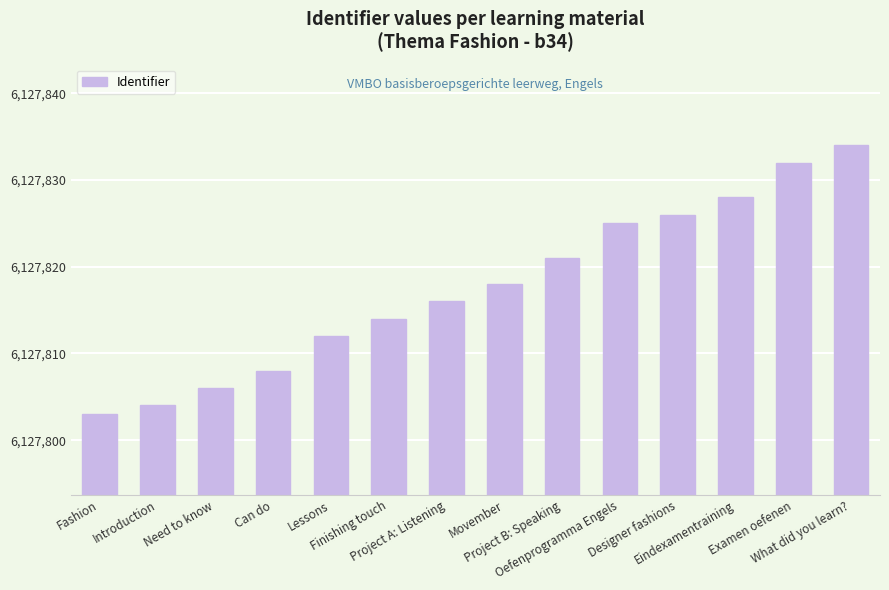

What is the change in value from Designer fashions to What did you learn??

+8